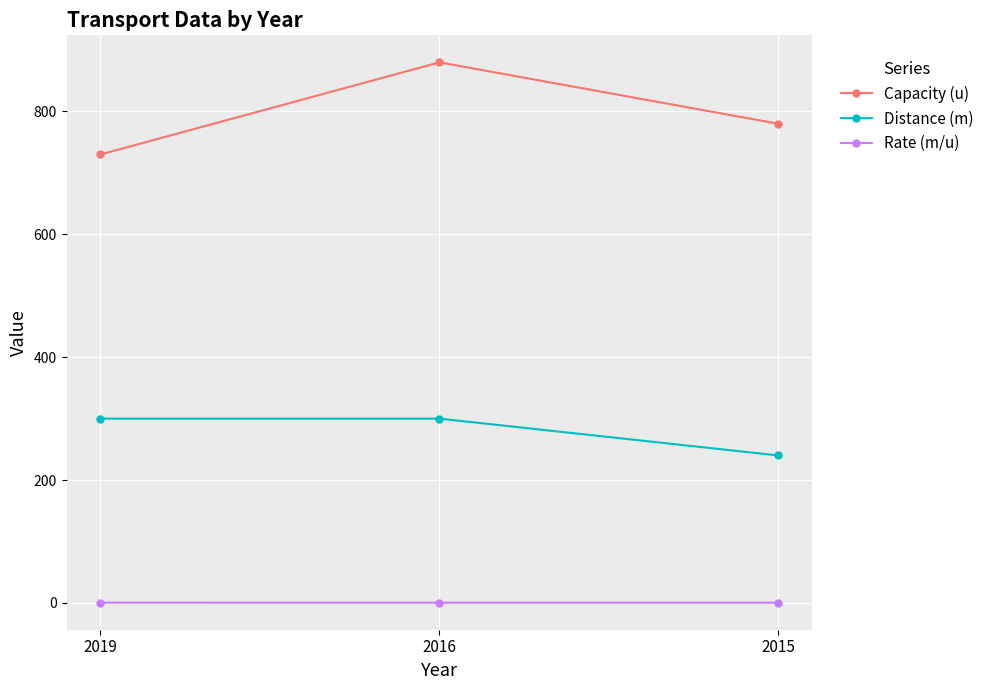

Is the value of Distance (m) at 2019 greater than the value of Rate (m/u) at 2015?

Yes